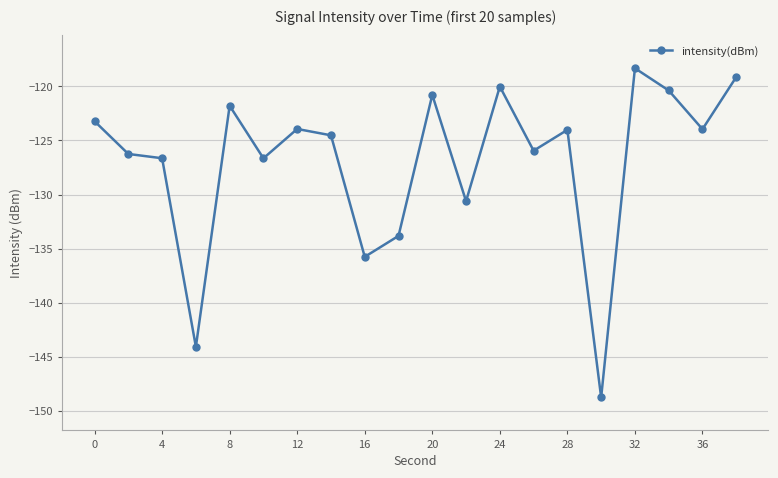

True or false: the data has more than 2 interior local peaks.

True